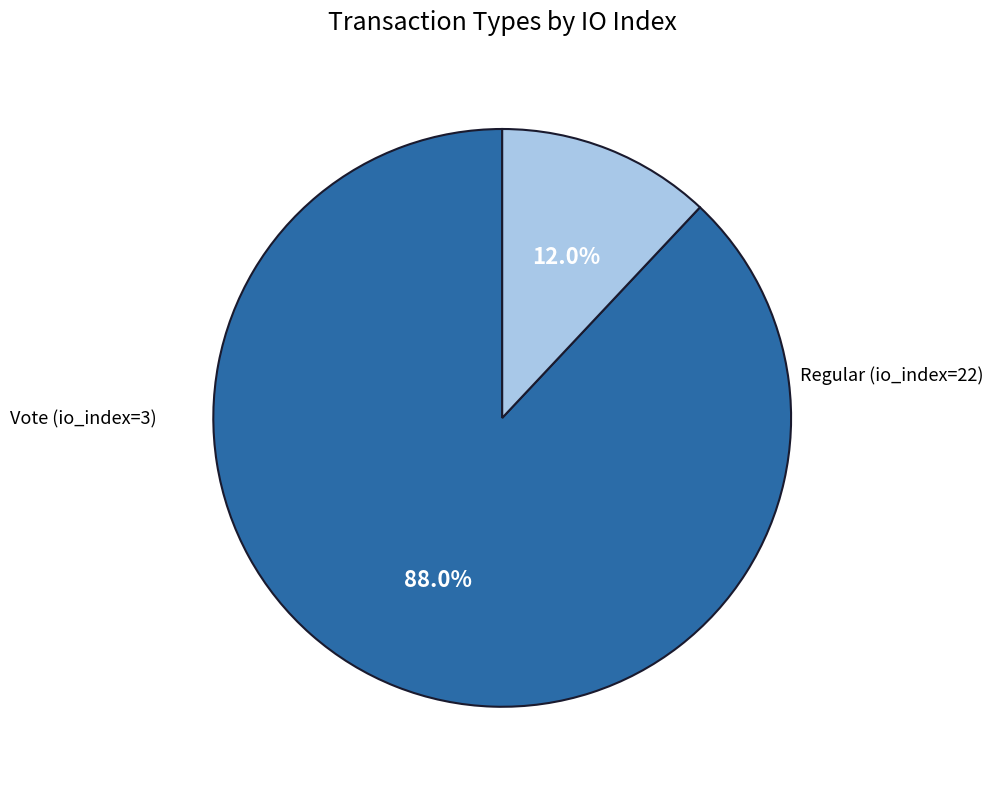

To the nearest percent, what is the difference between the largest and smallest slice percentages?

76%